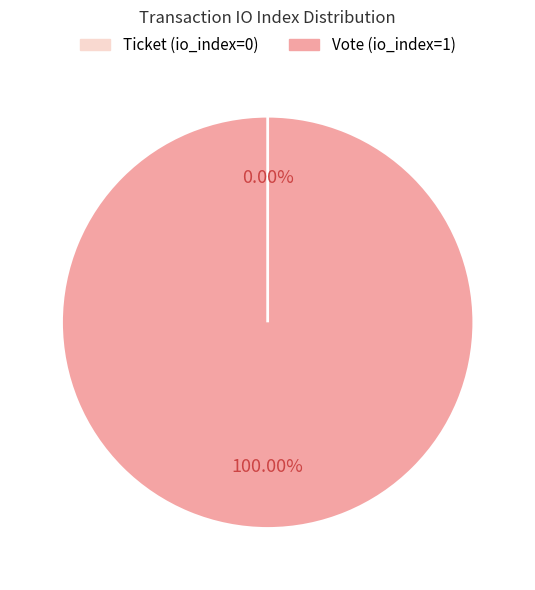

To the nearest percent, what is the combined percentage of Ticket (io_index=0) and Vote (io_index=1)?

100%